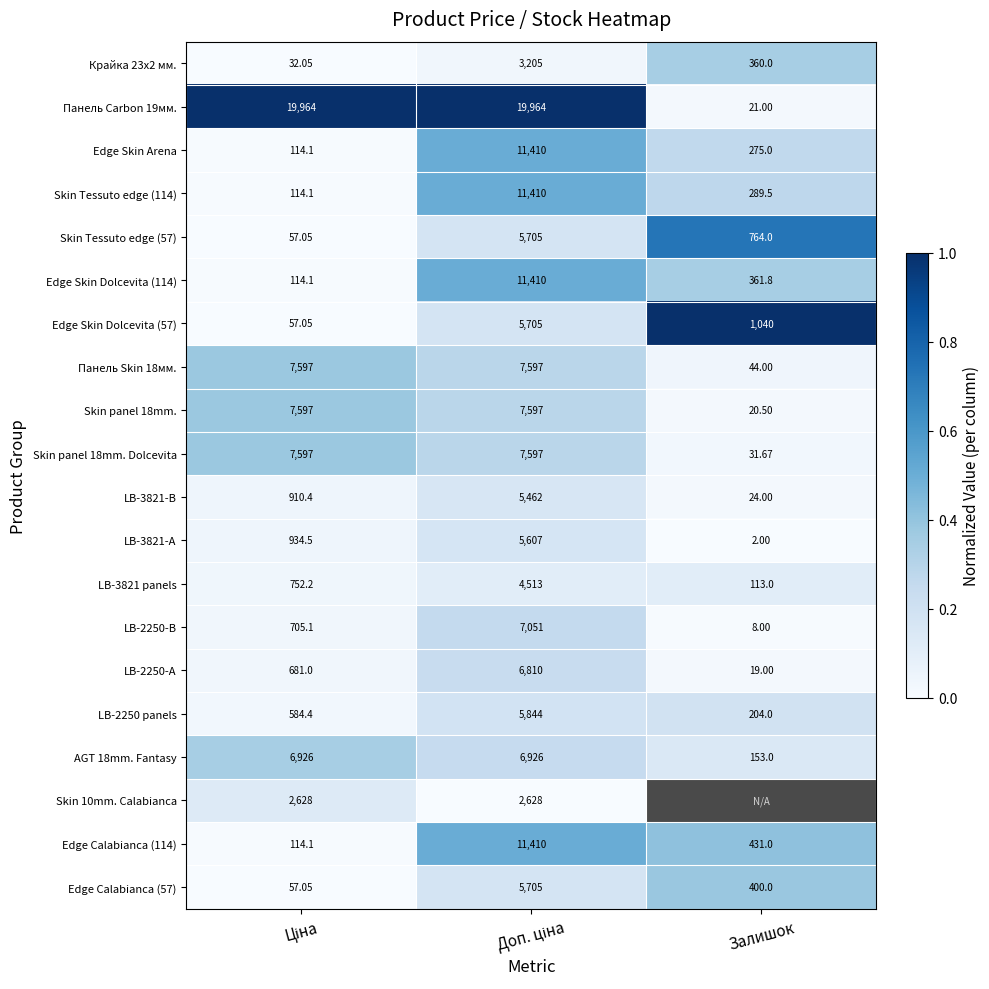

How many data points in Skin panel 18mm. Dolcevita are less than 7597?

1